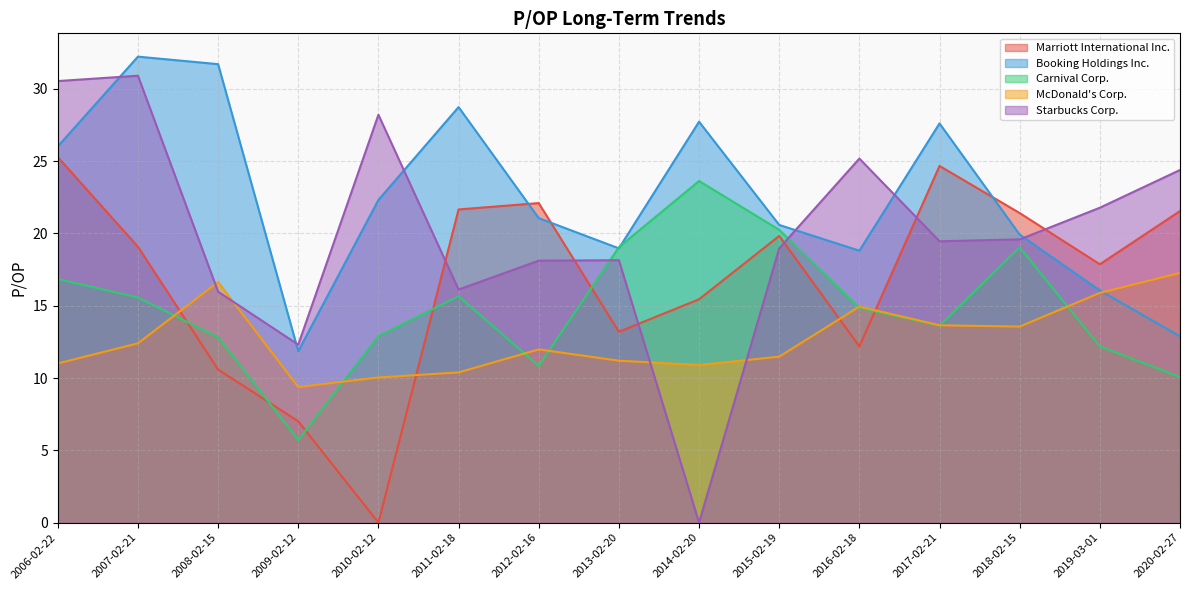

Does the chart display data point markers on the line(s)?

No